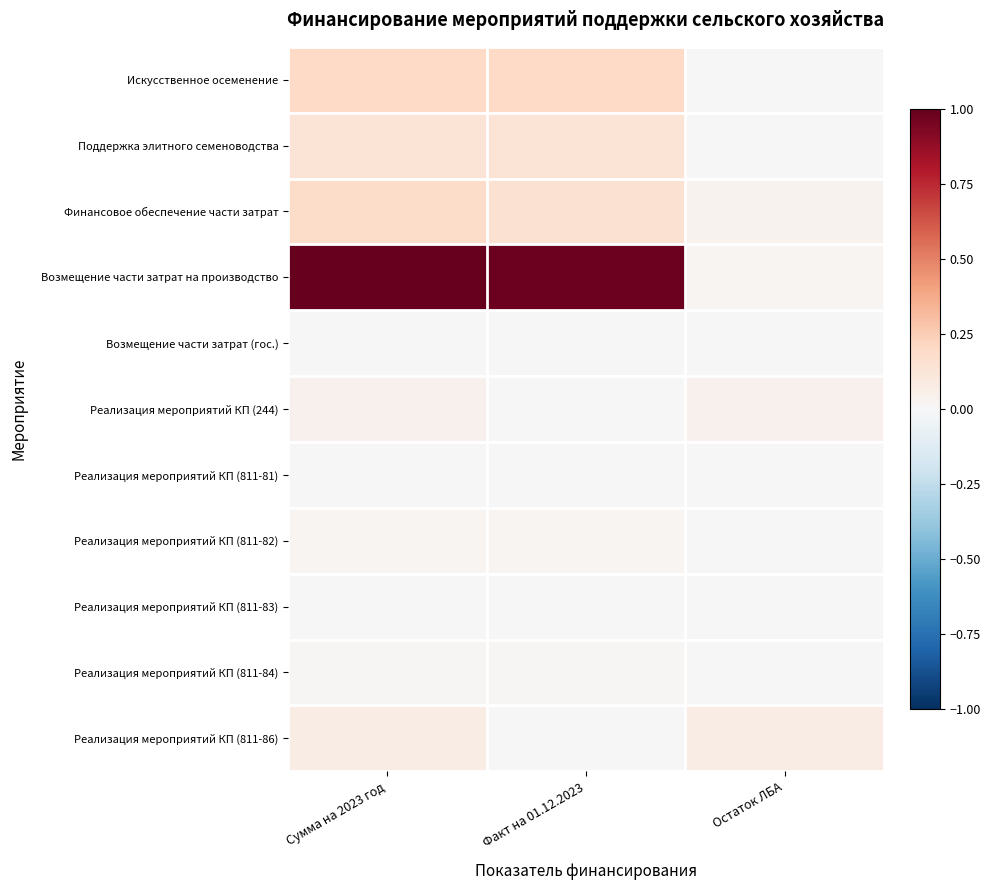

Reading left to right, what are all the values shown in this chart?

Искусственное осеменение: Сумма на 2023 год=0.2	Факт на 01.12.2023=0.2	Остаток ЛБА=0.0
Поддержка элитного семеноводства: Сумма на 2023 год=0.1	Факт на 01.12.2023=0.1	Остаток ЛБА=0.0
Финансовое обеспечение части затрат: Сумма на 2023 год=0.2	Факт на 01.12.2023=0.2	Остаток ЛБА=0.0
Возмещение части затрат на производство: Сумма на 2023 год=1.0	Факт на 01.12.2023=1.0	Остаток ЛБА=0.0
Возмещение части затрат (гос.): Сумма на 2023 год=0.0	Факт на 01.12.2023=0.0	Остаток ЛБА=0.0
Реализация мероприятий КП (244): Сумма на 2023 год=0.0	Факт на 01.12.2023=0.0	Остаток ЛБА=0.0
Реализация мероприятий КП (811-81): Сумма на 2023 год=0.0	Факт на 01.12.2023=0.0	Остаток ЛБА=0.0
Реализация мероприятий КП (811-82): Сумма на 2023 год=0.0	Факт на 01.12.2023=0.0	Остаток ЛБА=0.0
Реализация мероприятий КП (811-83): Сумма на 2023 год=0.0	Факт на 01.12.2023=0.0	Остаток ЛБА=0.0
Реализация мероприятий КП (811-84): Сумма на 2023 год=0.0	Факт на 01.12.2023=0.0	Остаток ЛБА=0.0
Реализация мероприятий КП (811-86): Сумма на 2023 год=0.1	Факт на 01.12.2023=0.0	Остаток ЛБА=0.1